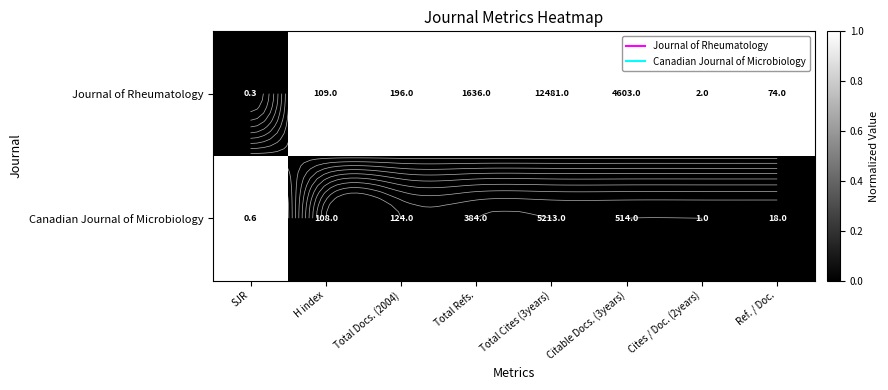

At Total Refs., list the series in order from smallest to largest.

Canadian Journal of Microbiology, Journal of Rheumatology